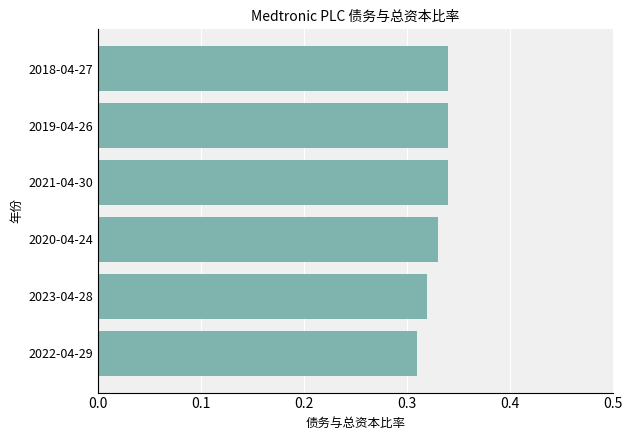

The value at 2019-04-26 is 0.2. True or false?

False